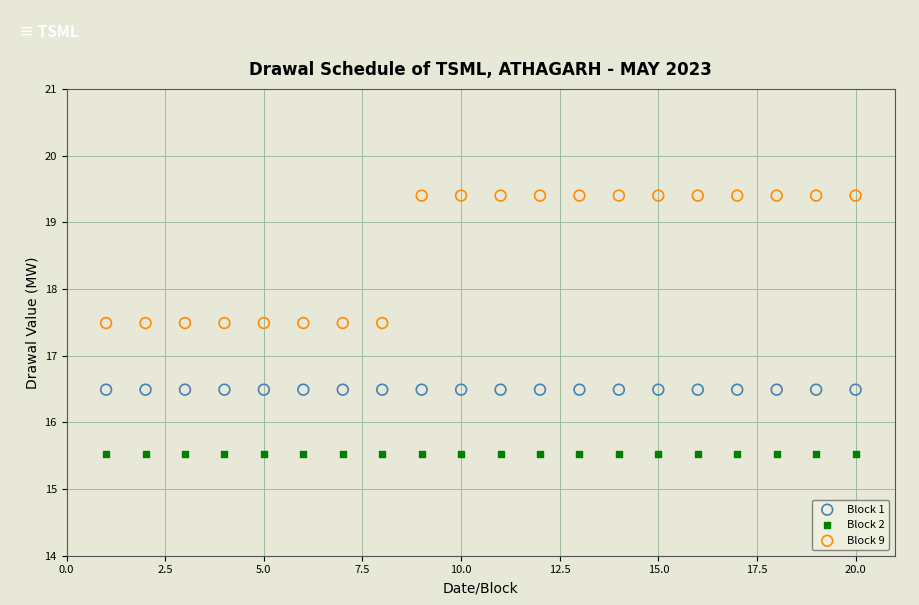

Which series contains the highest Y value?

Block 9